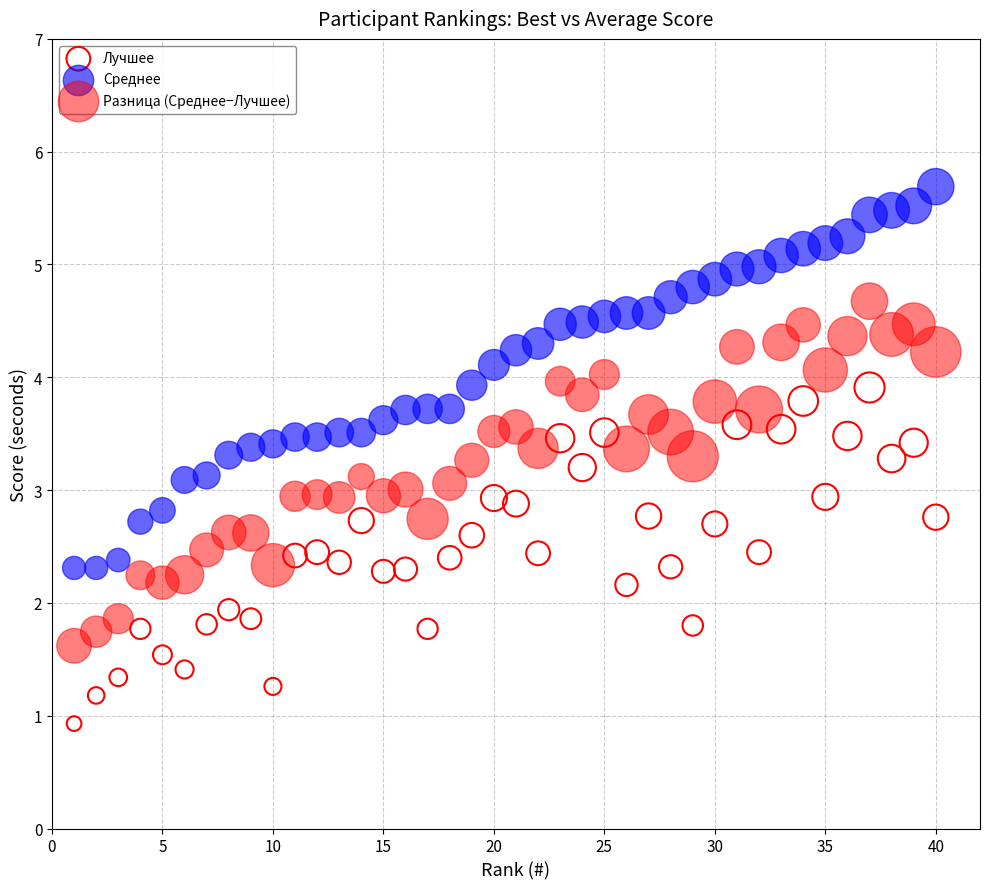

Which series contains the highest Y value?

Среднее